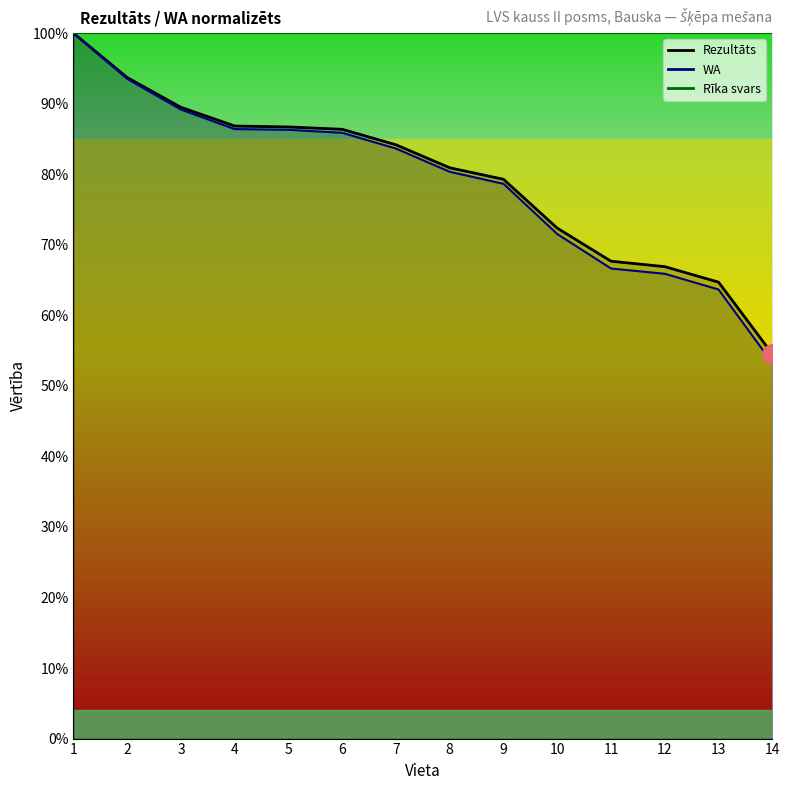

Reading left to right, list all the values displayed in this chart.

Rezultāts: 100.0	93.7	89.5	86.8	86.7	86.4	84.2	80.9	79.3	72.4	67.7	66.9	64.7	54.5
WA: 100.0	93.5	89.2	86.4	86.3	85.9	83.6	80.3	78.6	71.5	66.6	65.9	63.7	53.2